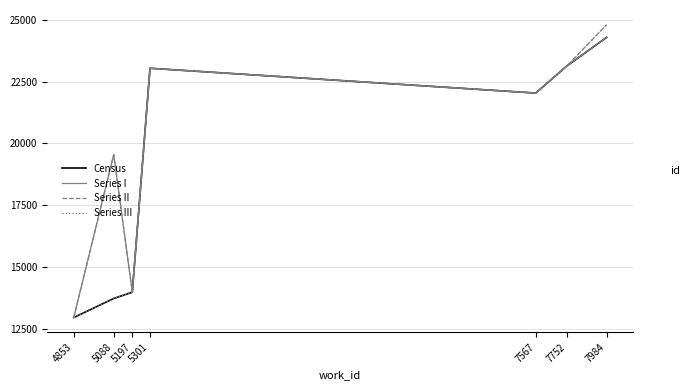

What is the spread (max minus min) of values at 5088?

5830